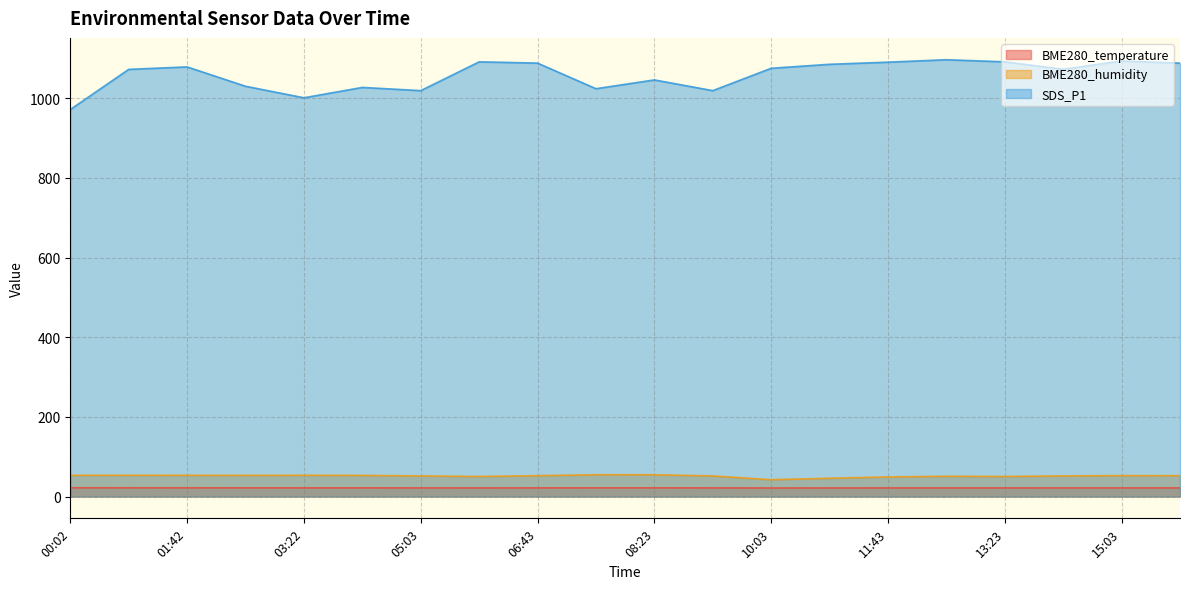

Rank the series at 00:02 from highest to lowest value.

SDS_P1, BME280_humidity, BME280_temperature